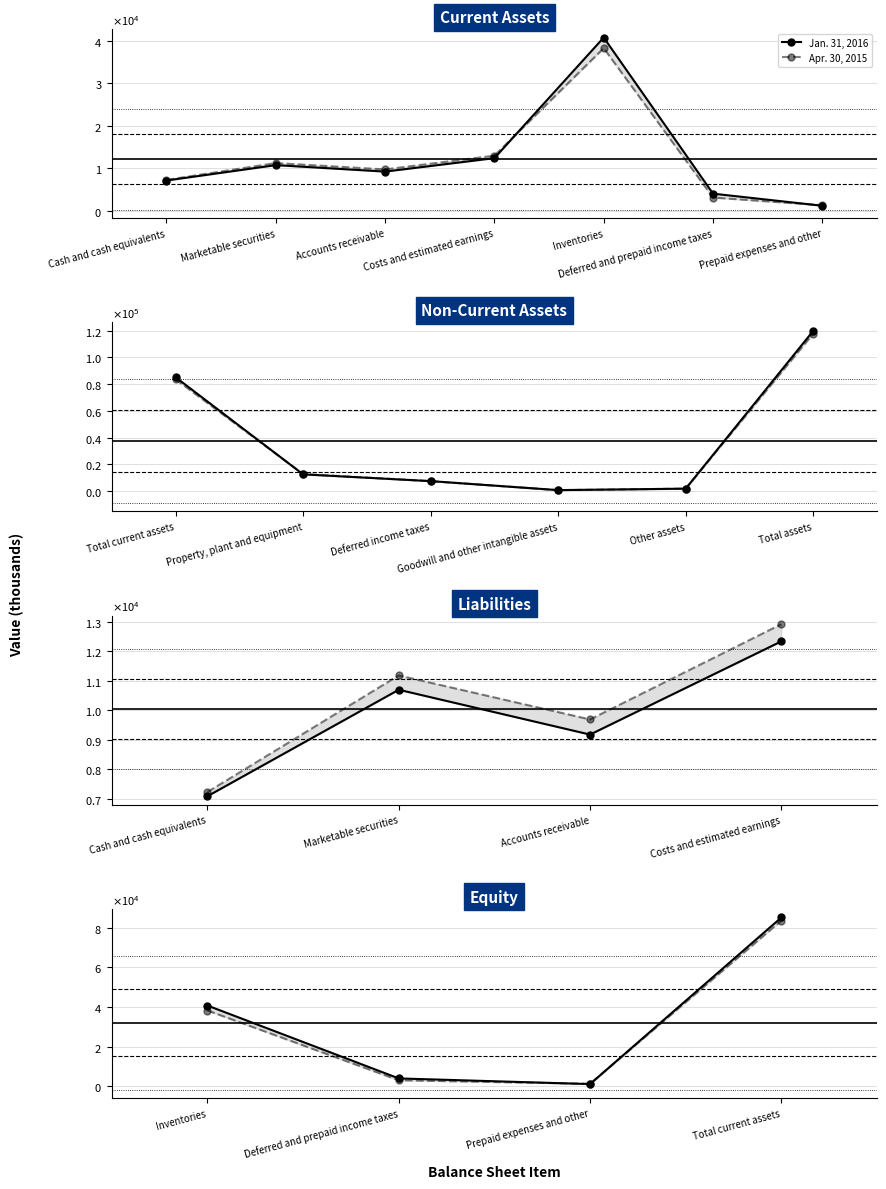

At how many categories does at least one series exceed 28790?

2